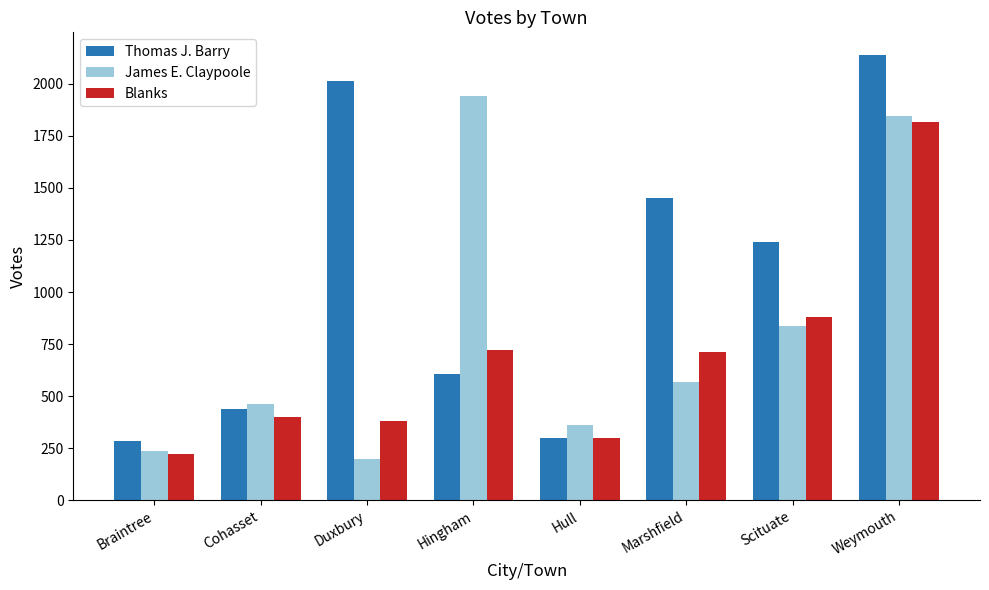

At Marshfield, list the series in order from smallest to largest.

James E. Claypoole, Blanks, Thomas J. Barry